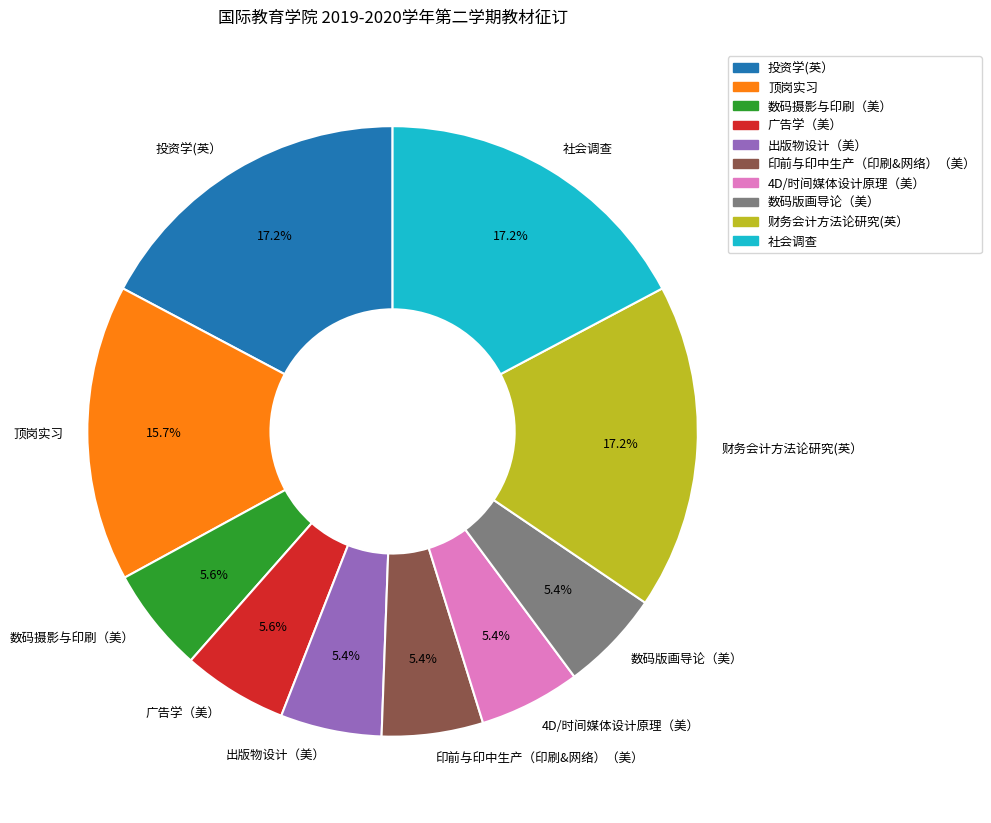

Does 印前与印中生产（印刷&网络）（美） represent more than half of the total?

No